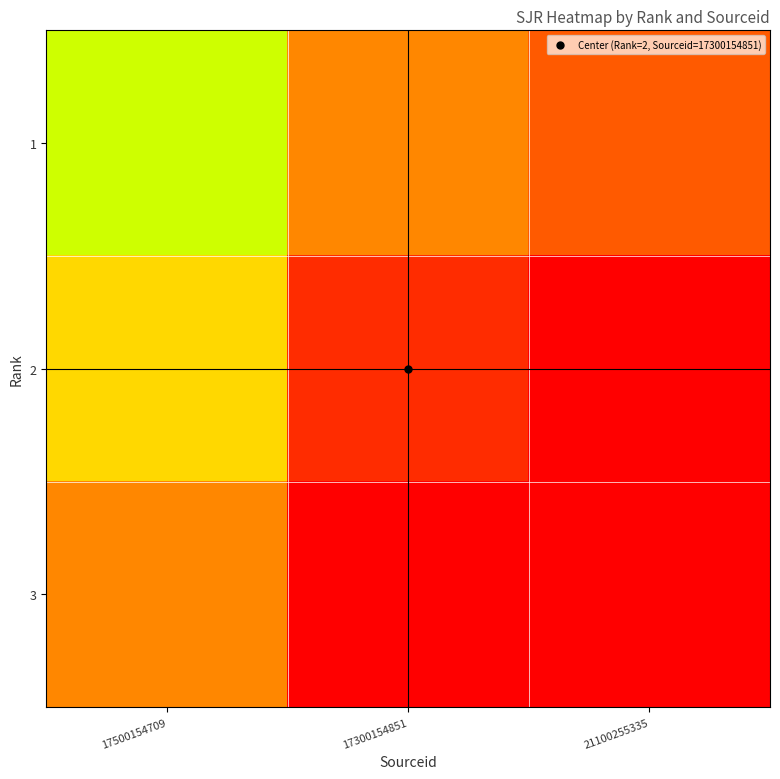

Count the number of categories in the chart.

3